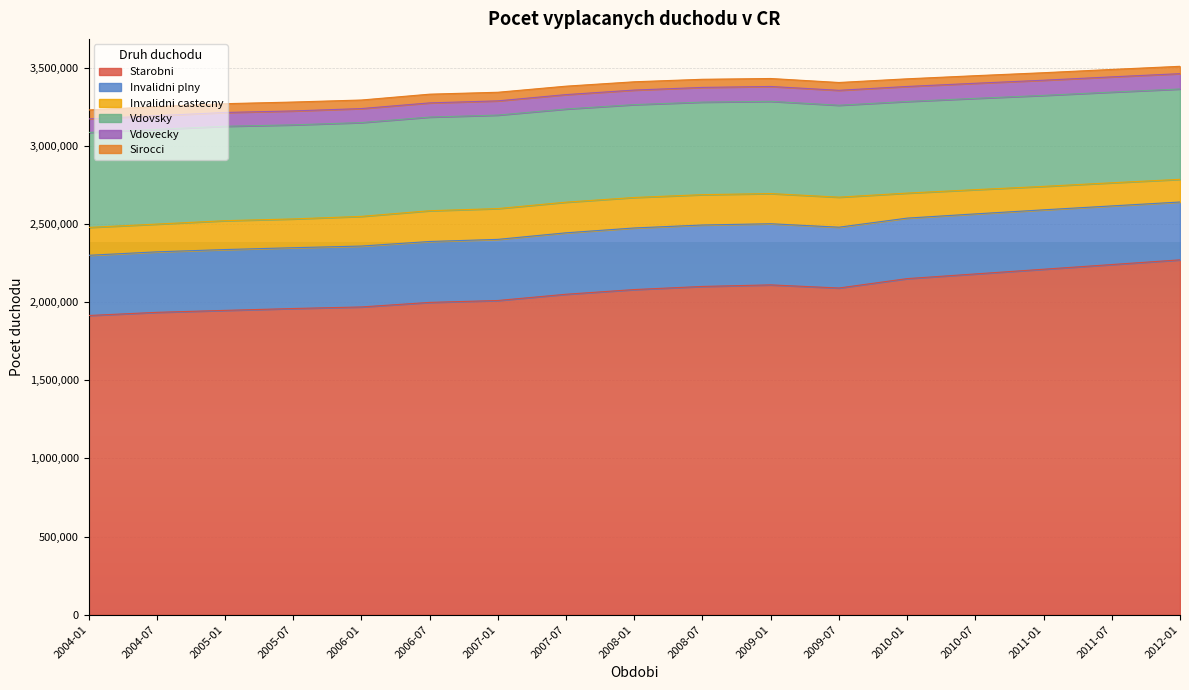

True or false: Starobni and Vdovsky intersect in this chart.

False